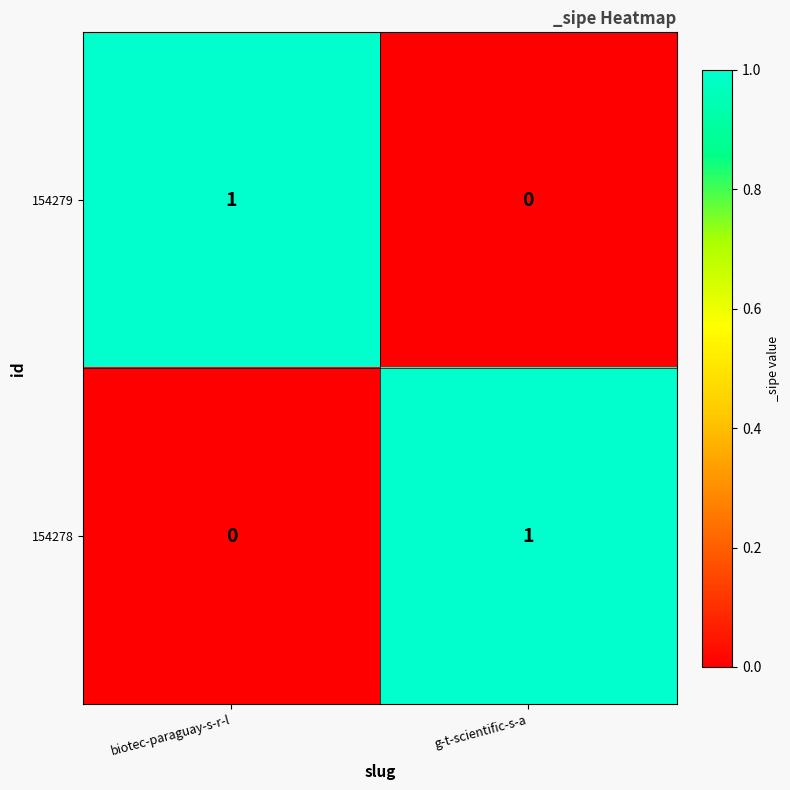

The 154279 series shows 1 at biotec-paraguay-s-r-l. True or false?

True